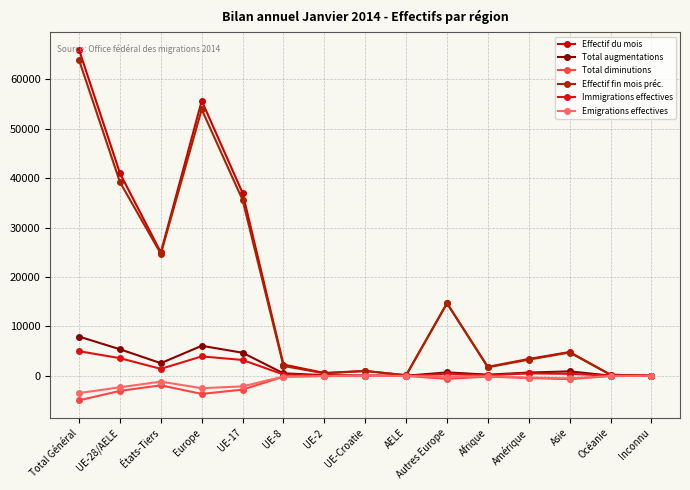

At which label is Effectif du mois closest to 32982?

UE-17